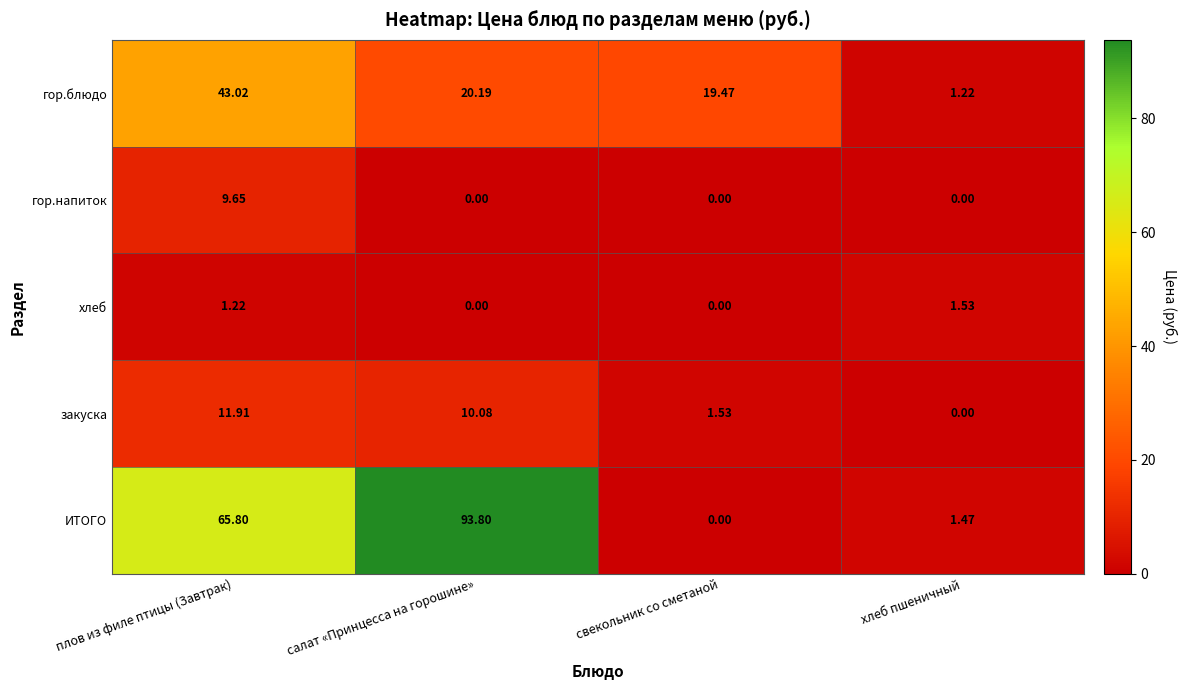

How many distinct data groups are displayed?

5